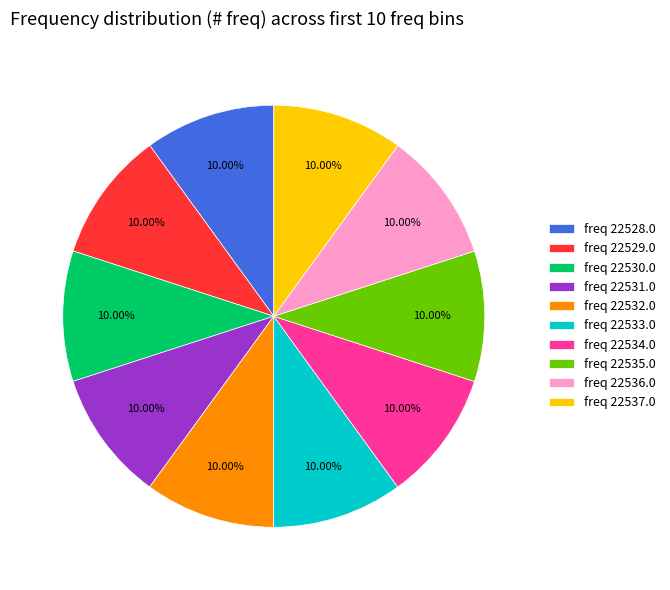

What is the ratio of the value at freq 22534.0 to the value at freq 22531.0?

1.0